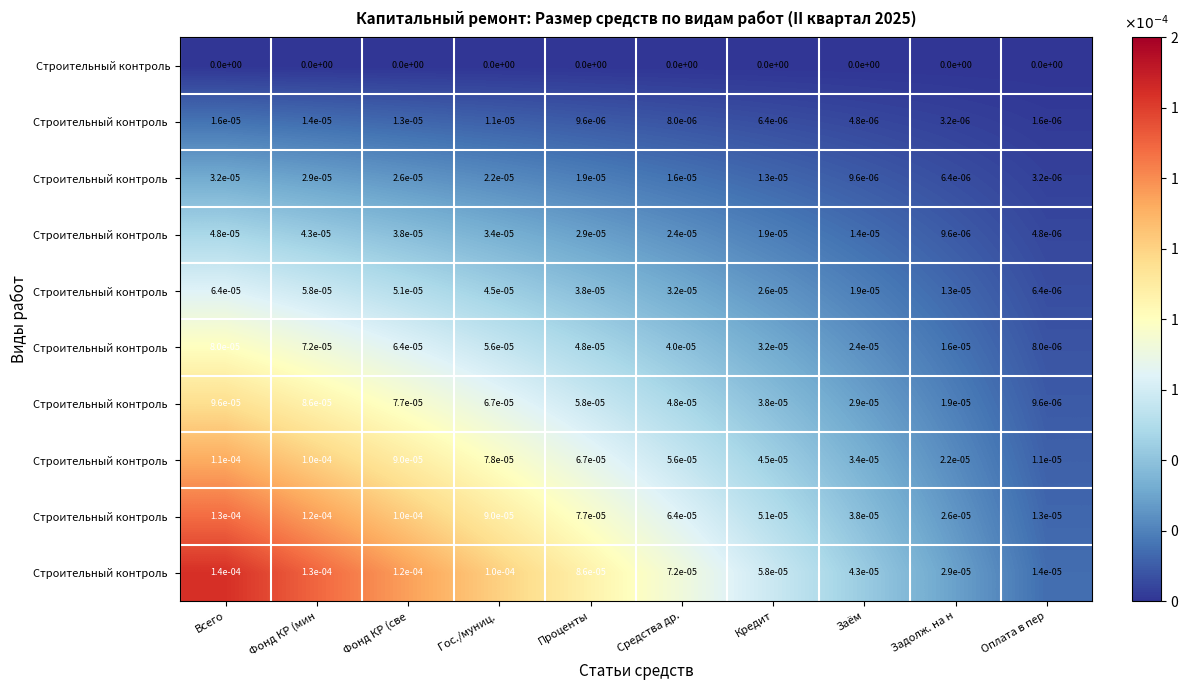

At how many categories does at least one series exceed 0?

10